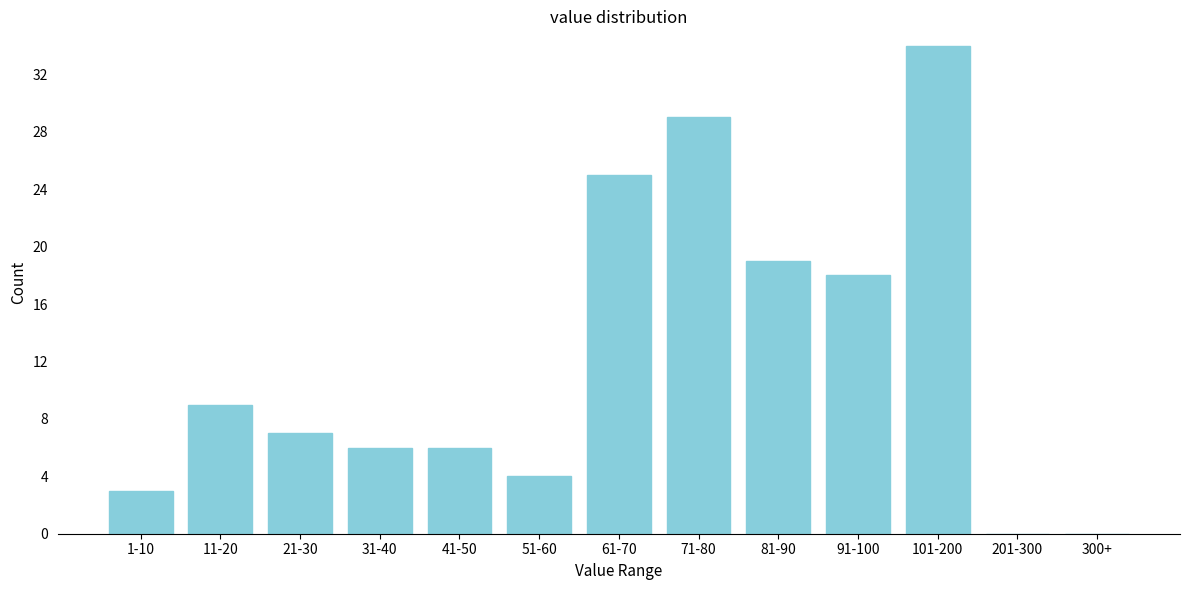

Reading left to right, what are all the values shown in this chart?

1-10=3	11-20=9	21-30=7	31-40=6	41-50=6	51-60=4	61-70=25	71-80=29	81-90=19	91-100=18	101-200=34	201-300=0	300+=0